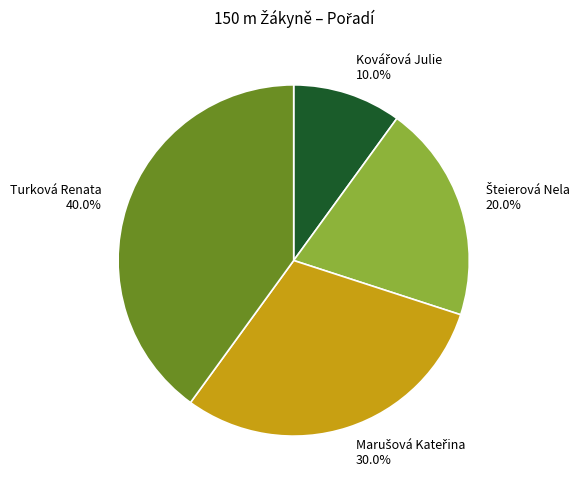

Which slice is the largest?

Turková Renata